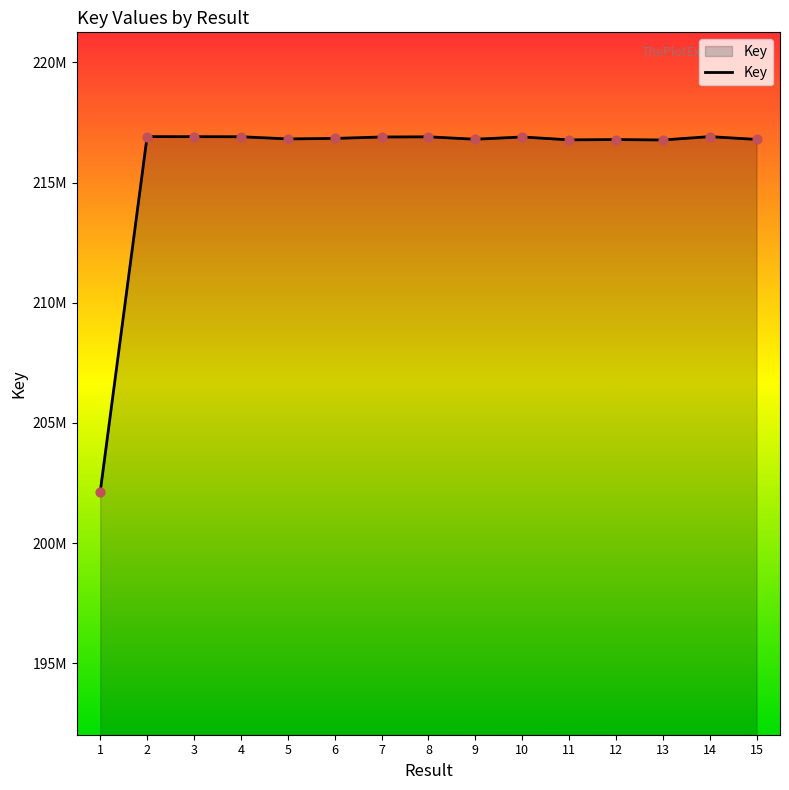

Between 5 and 2, which is larger?

2